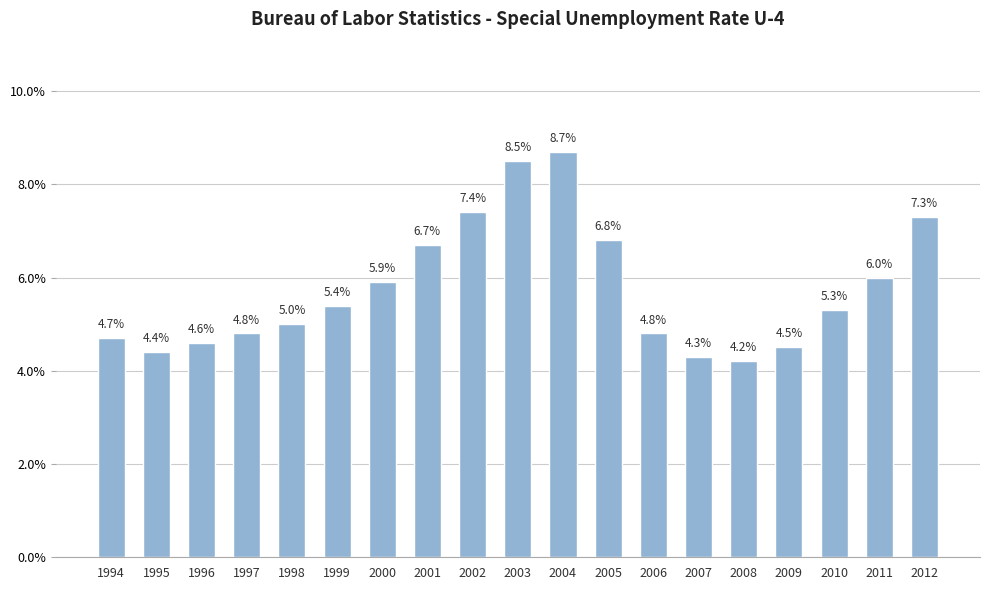

How many data points does each series have?

19